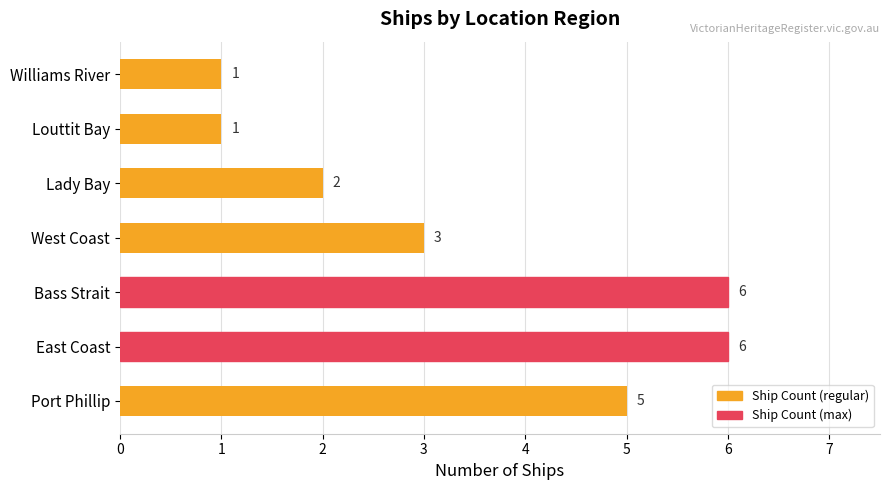

Count the number of categories in the chart.

7